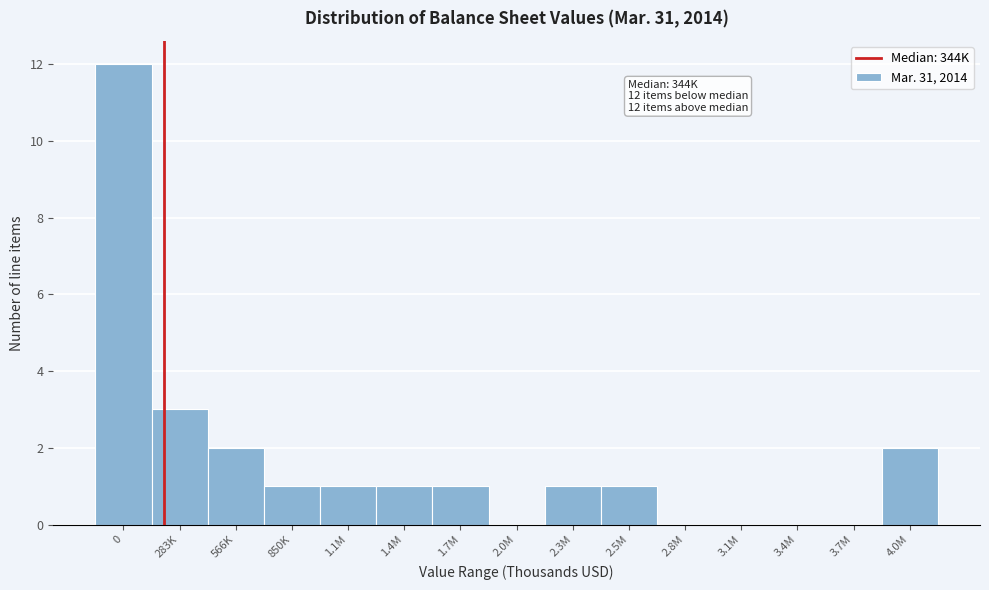

Reading right to left, extract all data points from this chart.

4.0M=2	3.7M=0	3.4M=0	3.1M=0	2.8M=0	2.5M=1	2.3M=1	2.0M=0	1.7M=1	1.4M=1	1.1M=1	850K=1	566K=2	283K=3	0=12